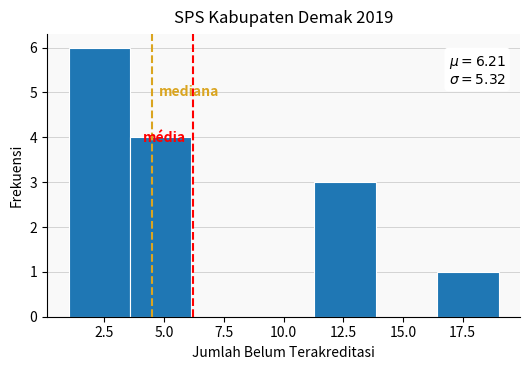

Which range on the x-axis has the tallest bar?

1.0 to 3.5